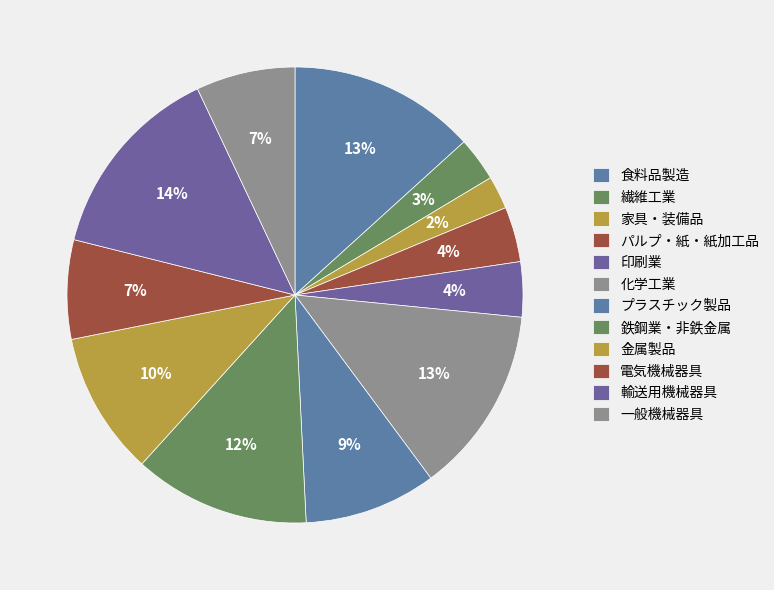

Which has a higher value, 一般機械器具 or 金属製品?

金属製品